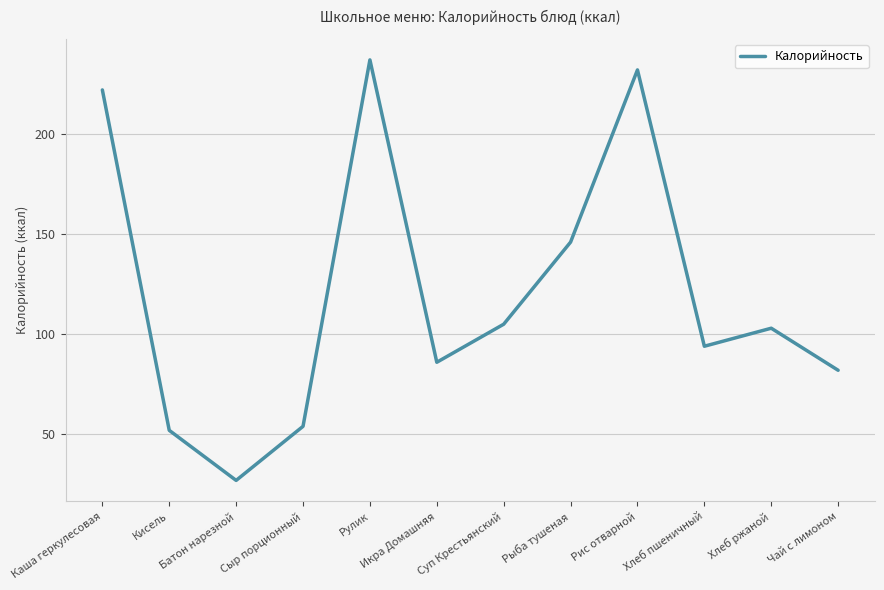

What is the sum of all values?

1440